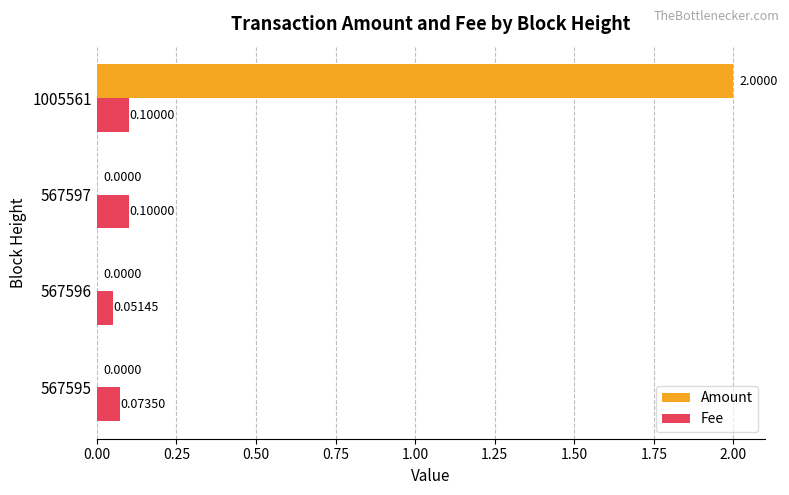

Between 567595 and 567597, which series saw the biggest shift?

Fee